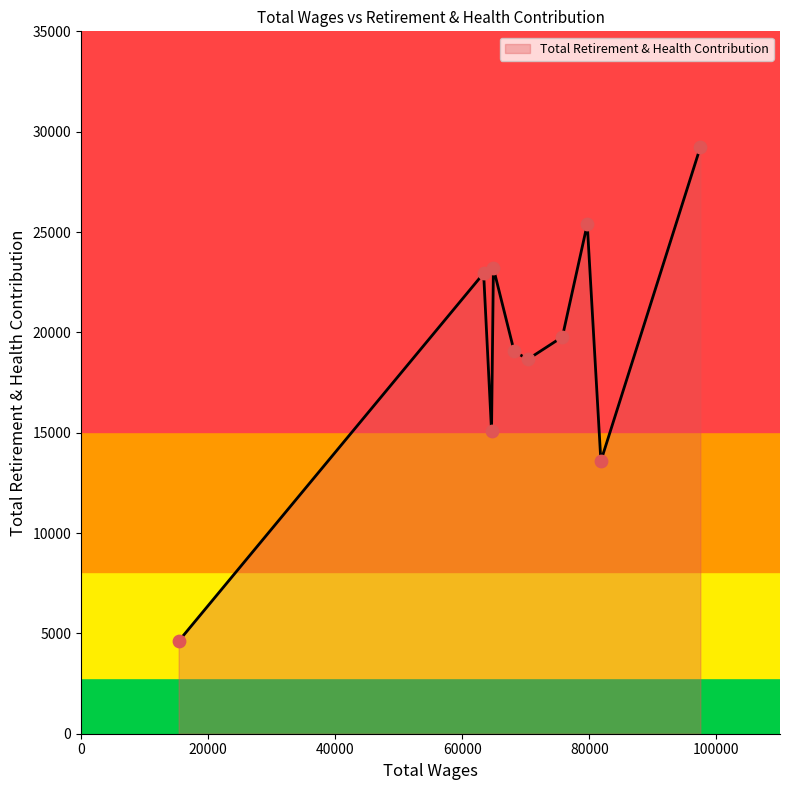

What is the greatest value displayed?

29226